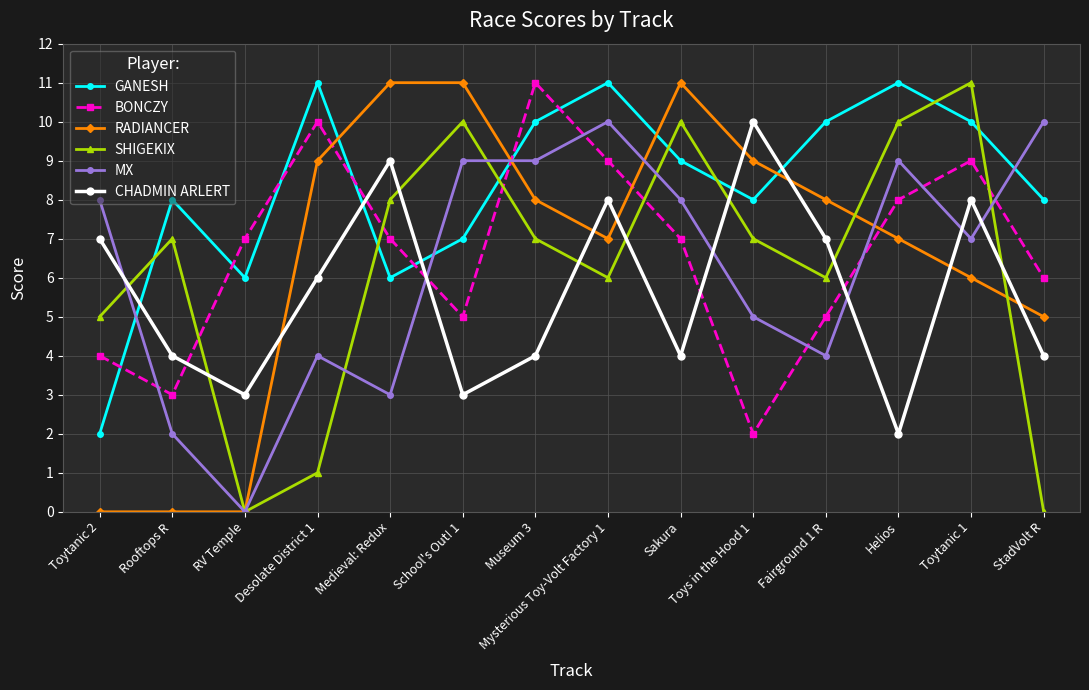

What is the lowest value of the GANESH series?

2